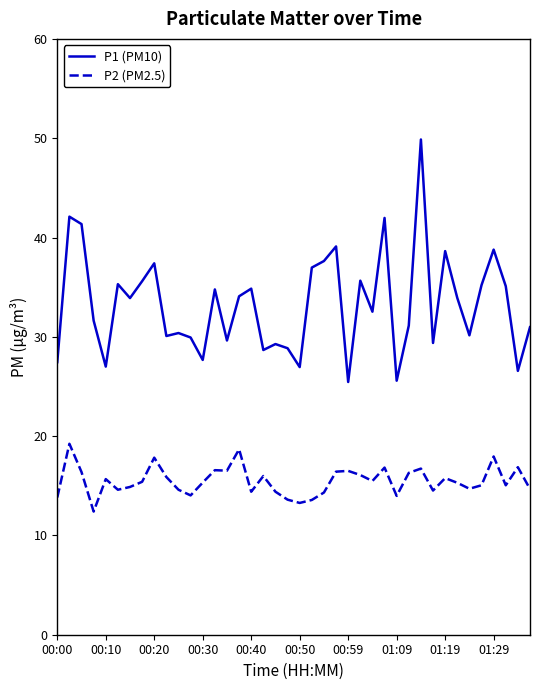

Which series has the largest total across all categories?

P1 (PM10)